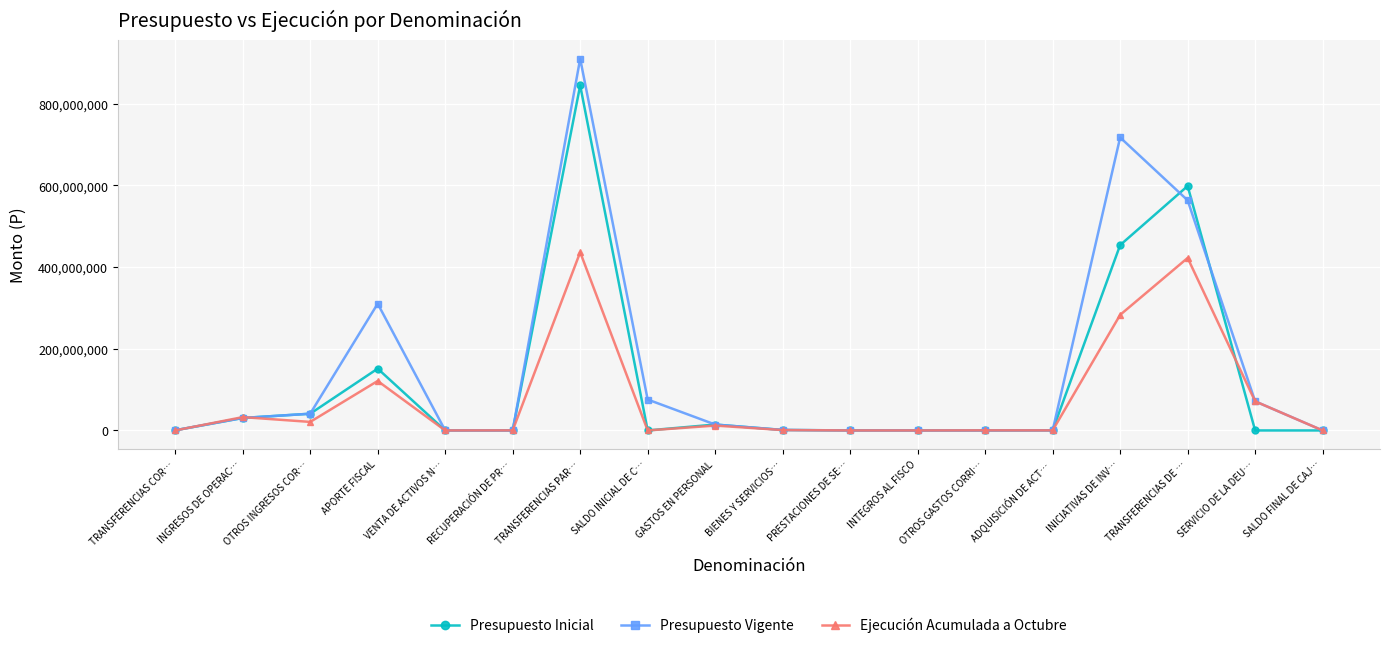

True or false: Presupuesto Vigente has more than 0 interior local peaks.

True